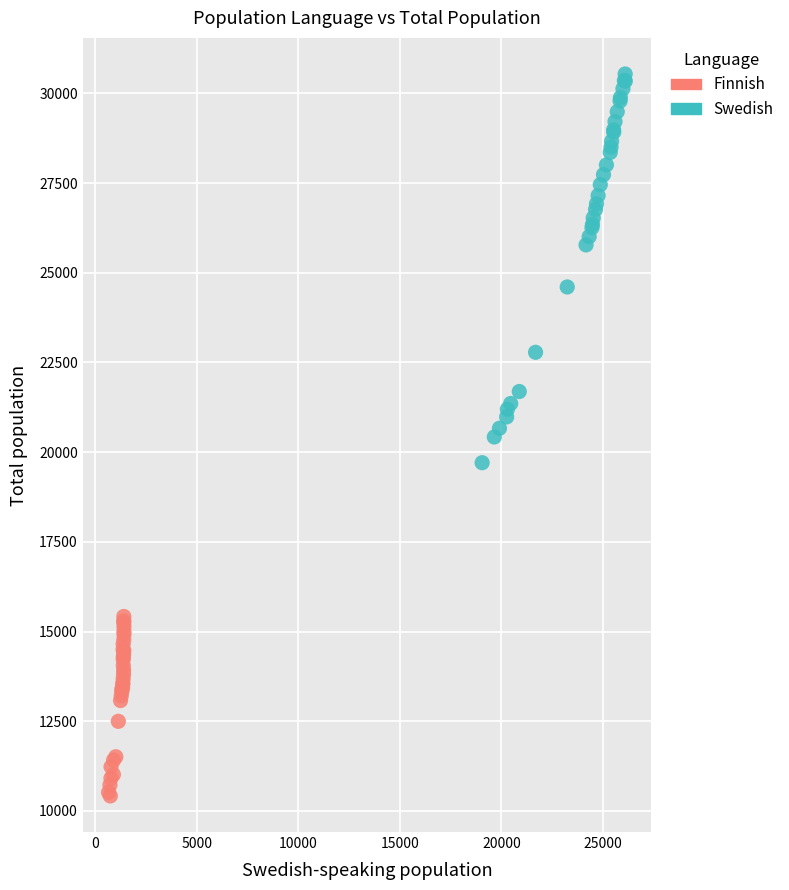

Which series has the widest spread of Y values?

Swedish